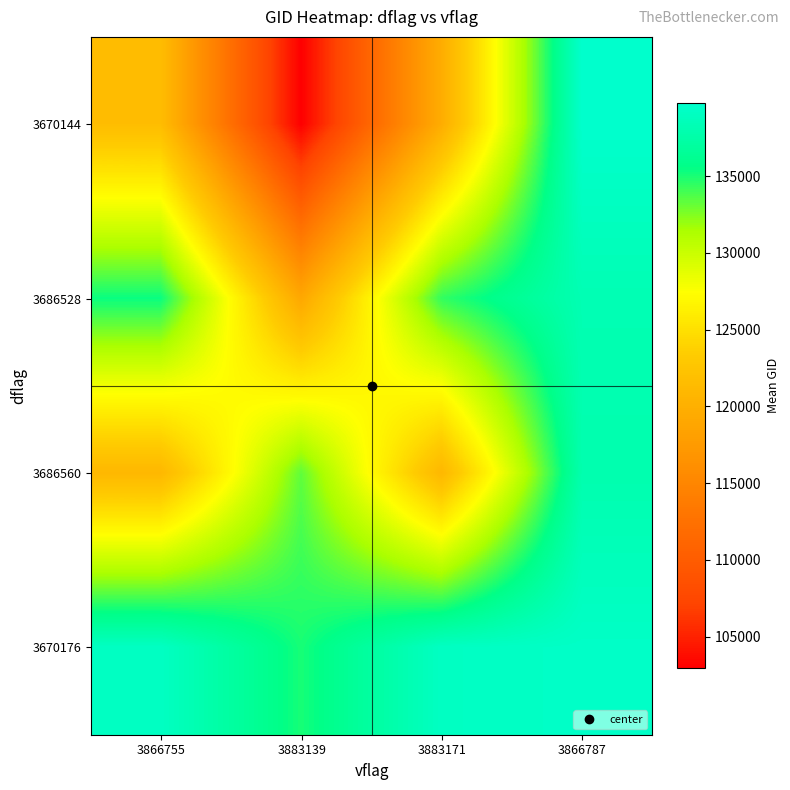

Reading left to right, list all the values displayed in this chart.

3670144: 3866755=121591.7	3883139=102942.0	3883171=119681.0	3866787=139736.0
3686528: 3866755=135383.0	3883139=119059.5	3883171=134409.8	3866787=138204.0
3686560: 3866755=120939.4	3883139=133306.5	3883171=120939.4	3866787=137916.0
3670176: 3866755=139123.2	3883139=135048.0	3883171=139123.2	3866787=139375.0